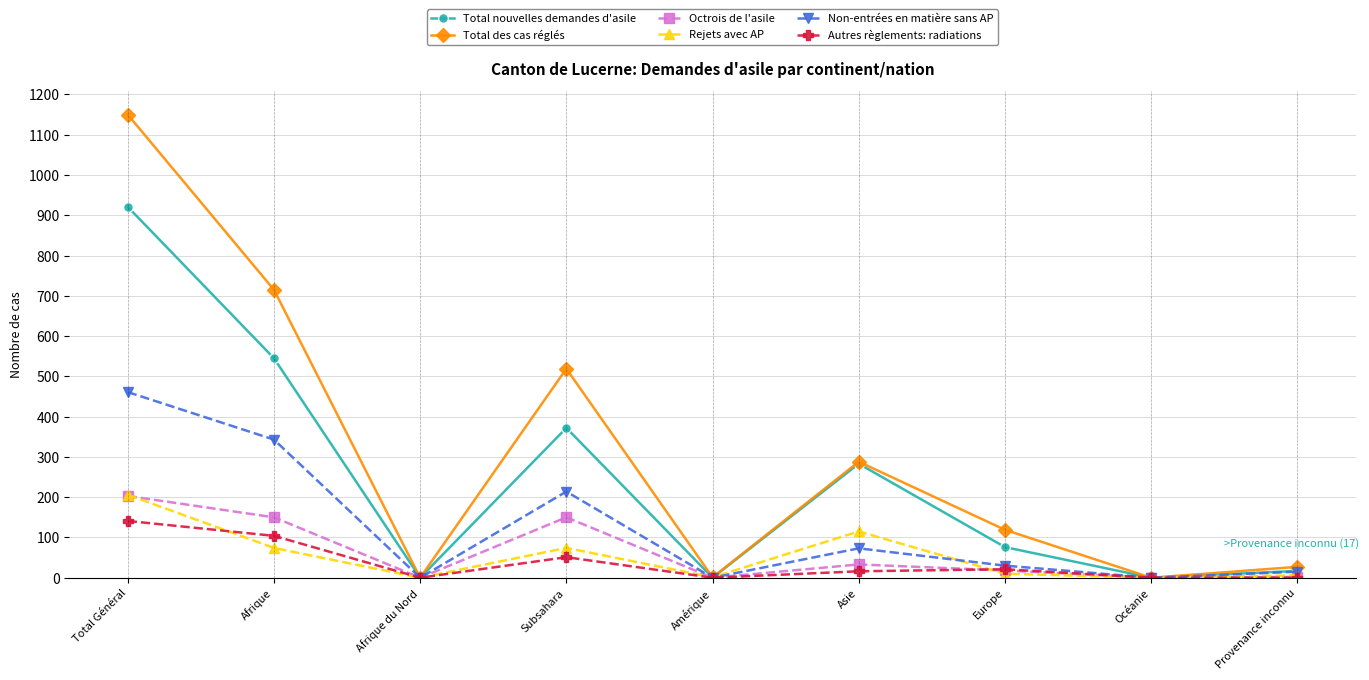

At which label does Rejets avec AP reach its peak?

Total Général